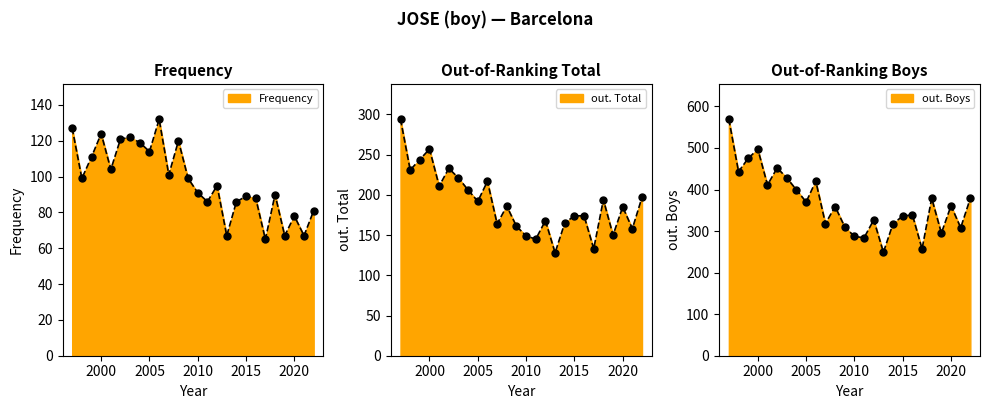

Which series reaches the minimum Y coordinate?

Frequency